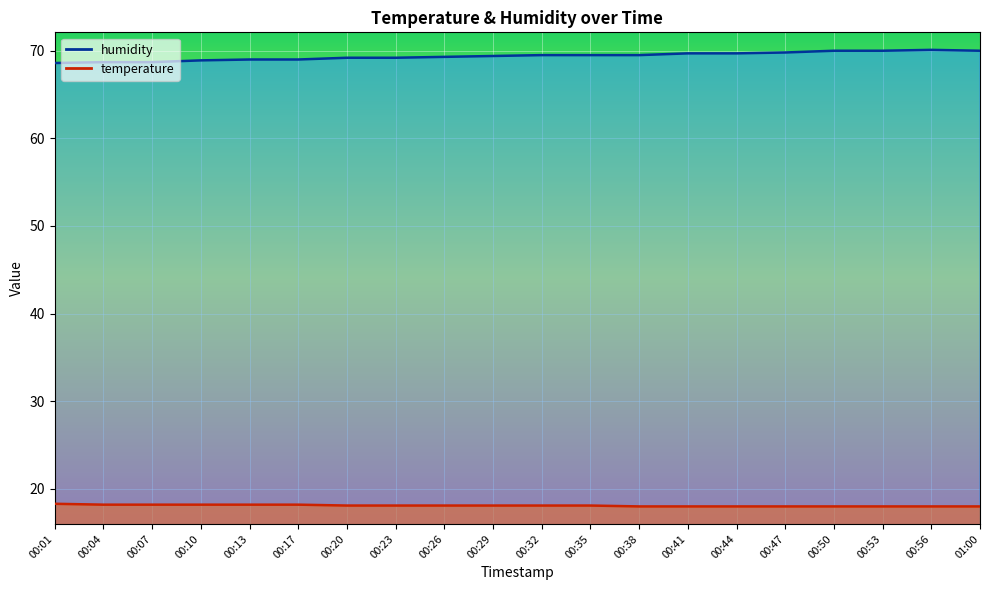

How many distinct data groups are displayed?

2